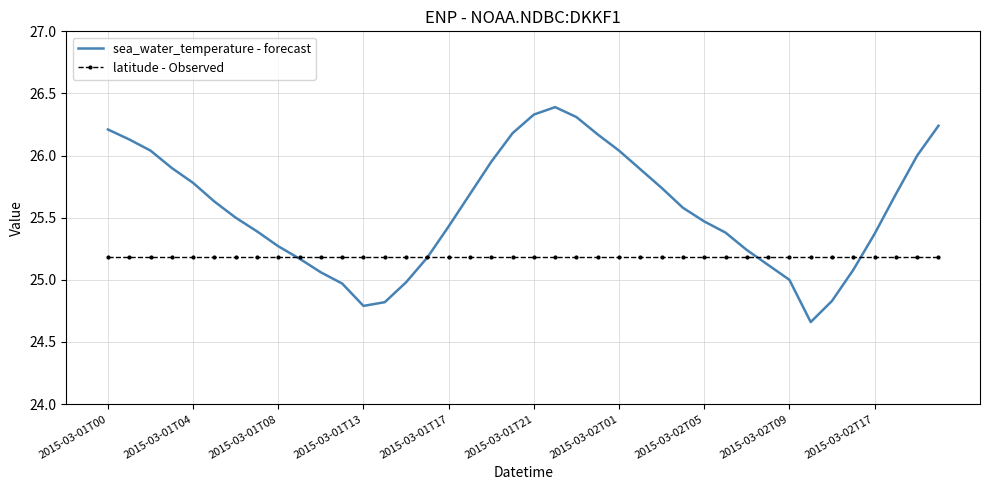

Which series has the largest total across all categories?

sea_water_temperature - forecast